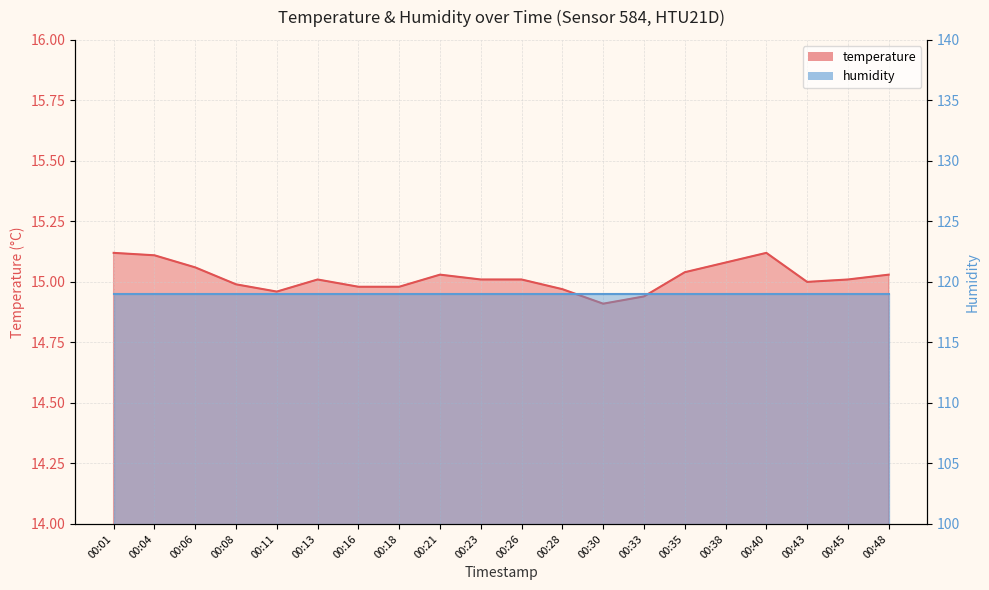

What is the sum of all values?

300.4